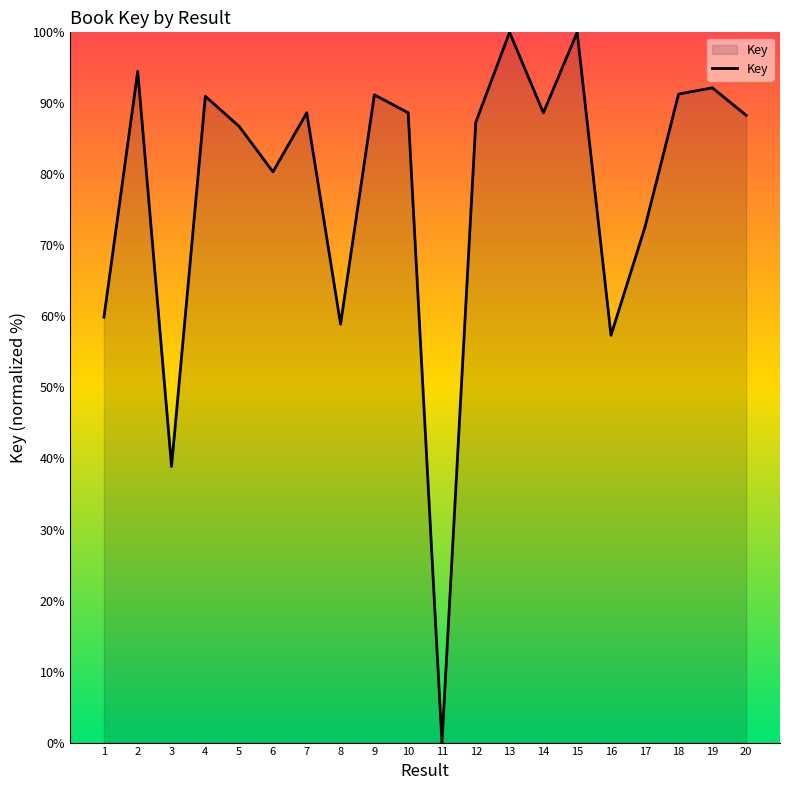

The chart shows a value of 152.6 at 20. True or false?

False